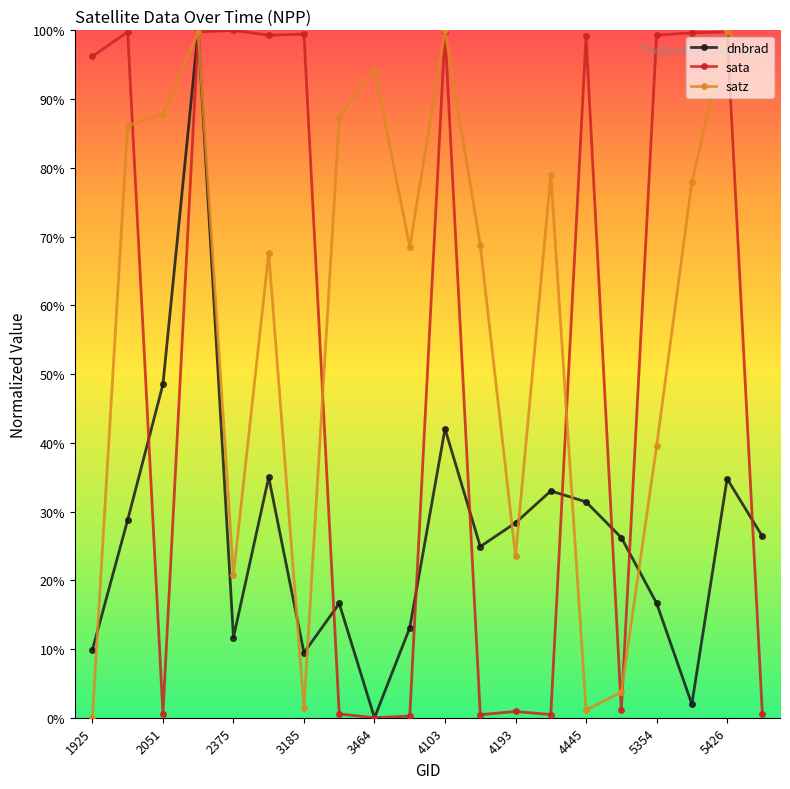

True or false: satz and sata intersect in this chart.

True